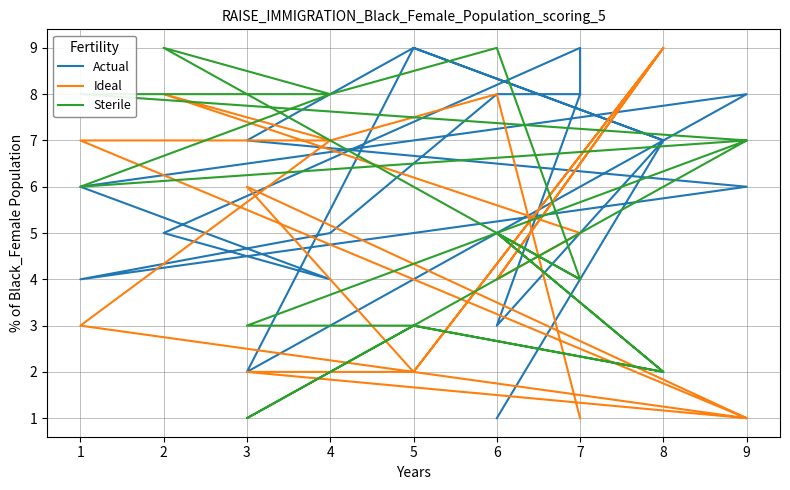

Rank the series by their maximum value, from highest to lowest.

Actual, Ideal, Sterile